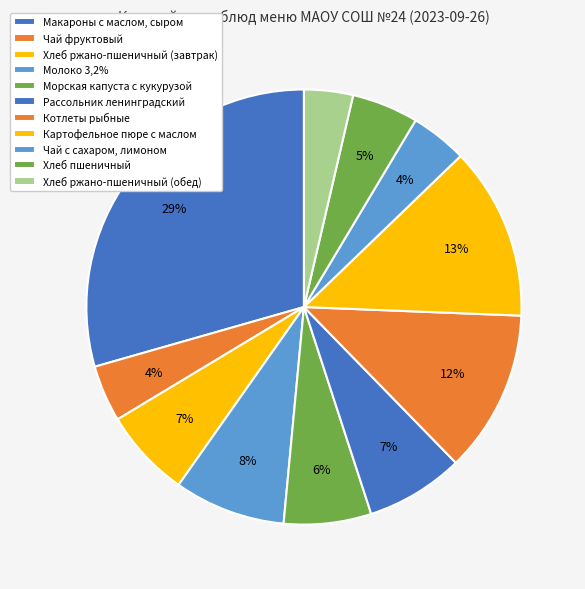

Count the number of slices in the pie.

11